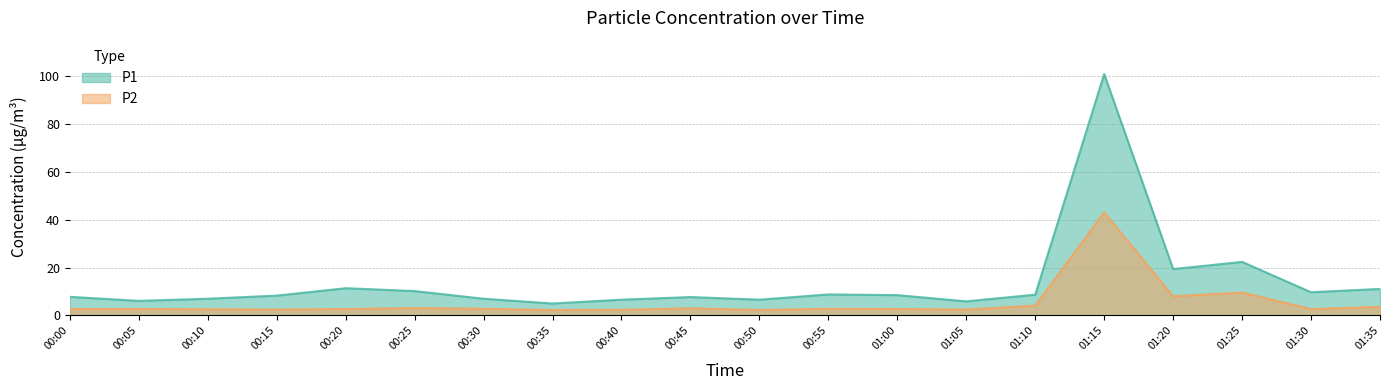

What is the label of the 16th point from the left?

01:15